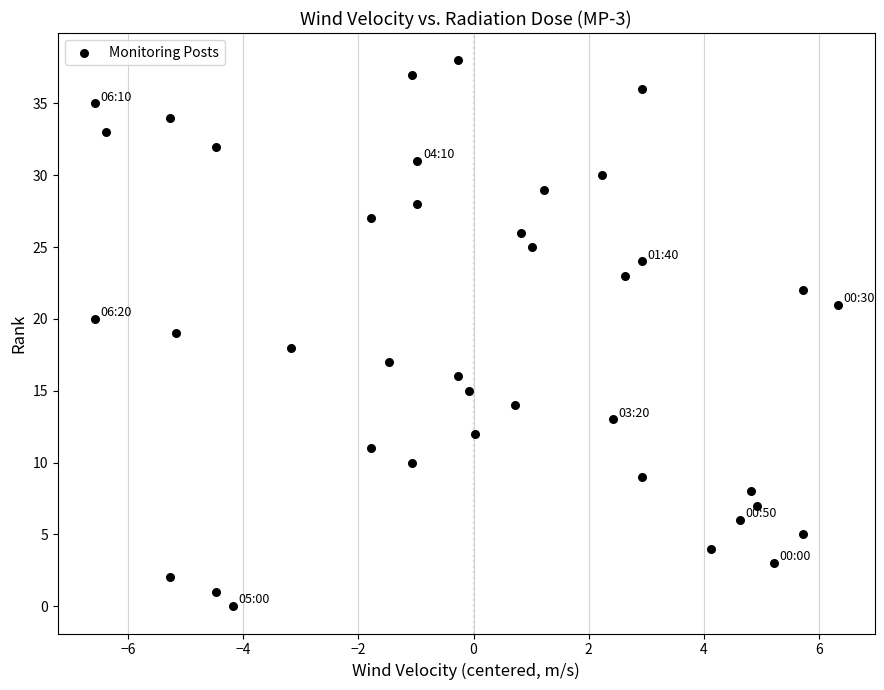

Count the number of points in this scatter plot.

39